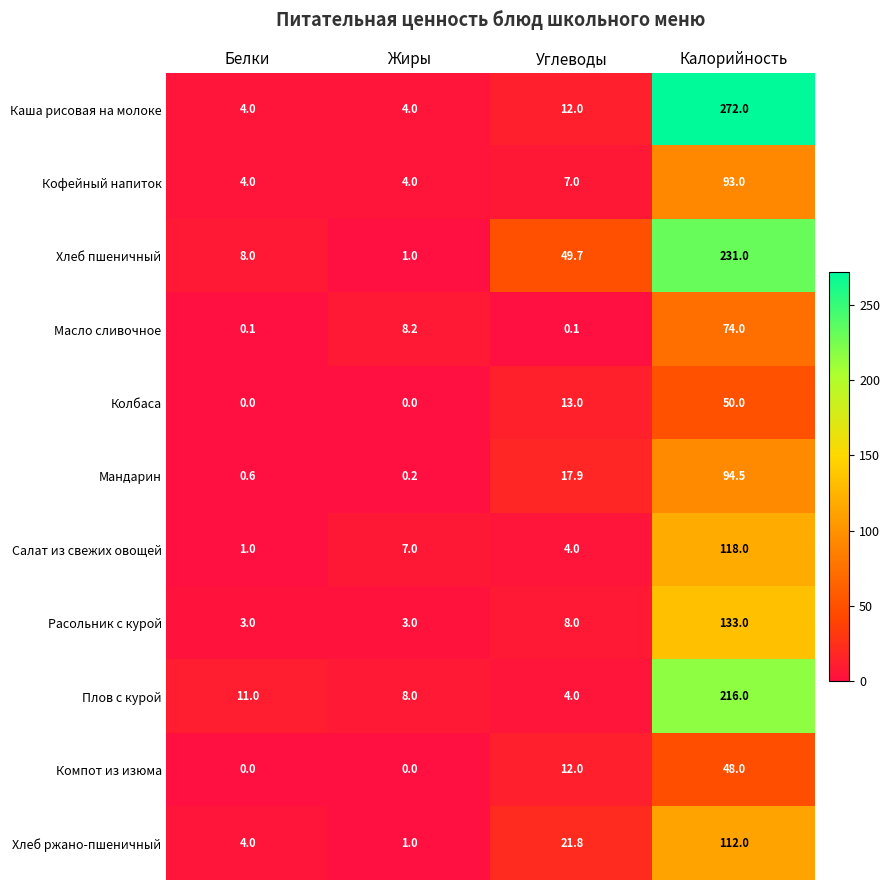

The Колбаса series shows 13.0 at Углеводы. True or false?

True